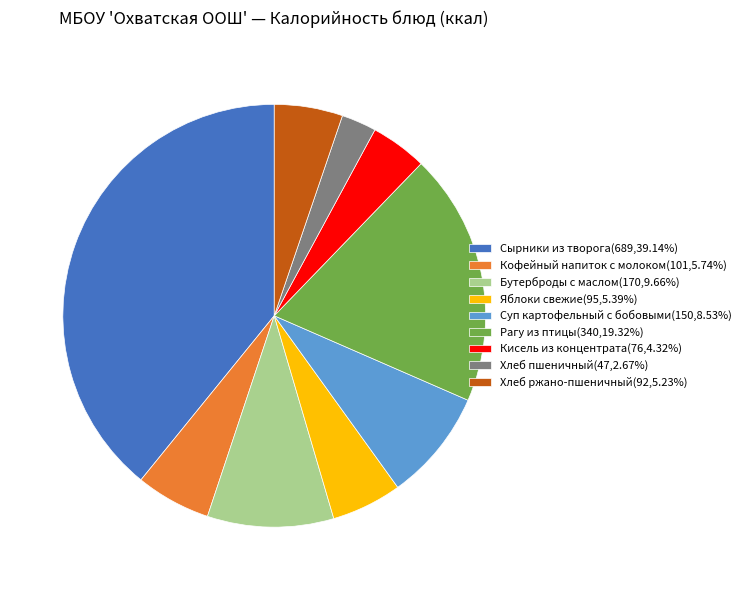

Is the sum of Бутерброды с маслом and Кисель из концентрата greater than half?

No